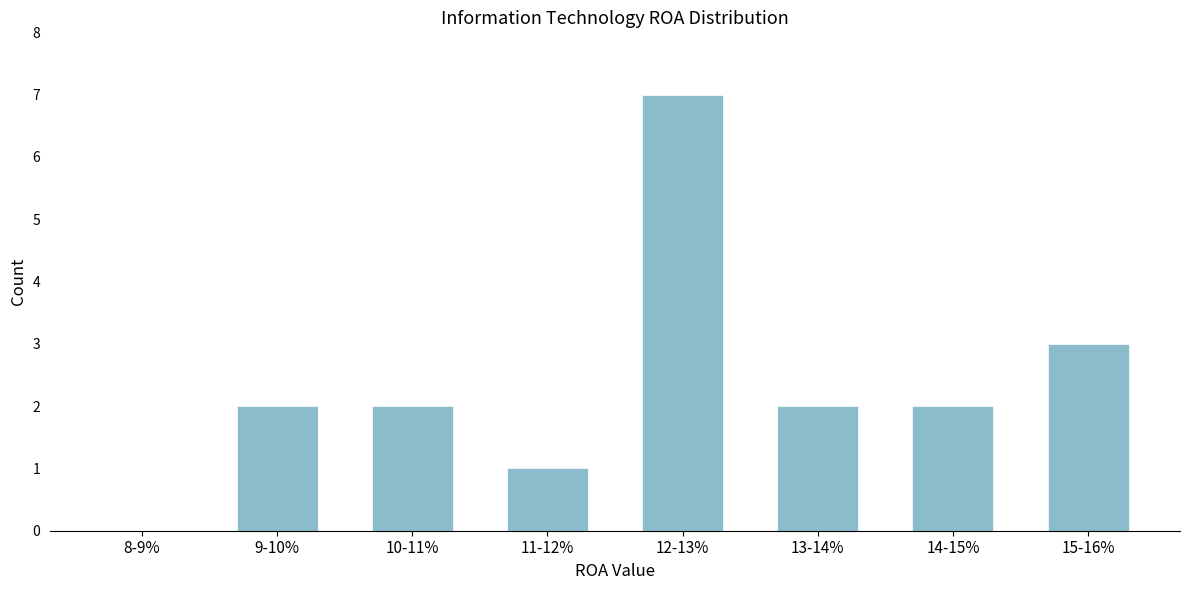

Reading right to left, transcribe all the data shown in this chart.

15-16%=3	14-15%=2	13-14%=2	12-13%=7	11-12%=1	10-11%=2	9-10%=2	8-9%=0